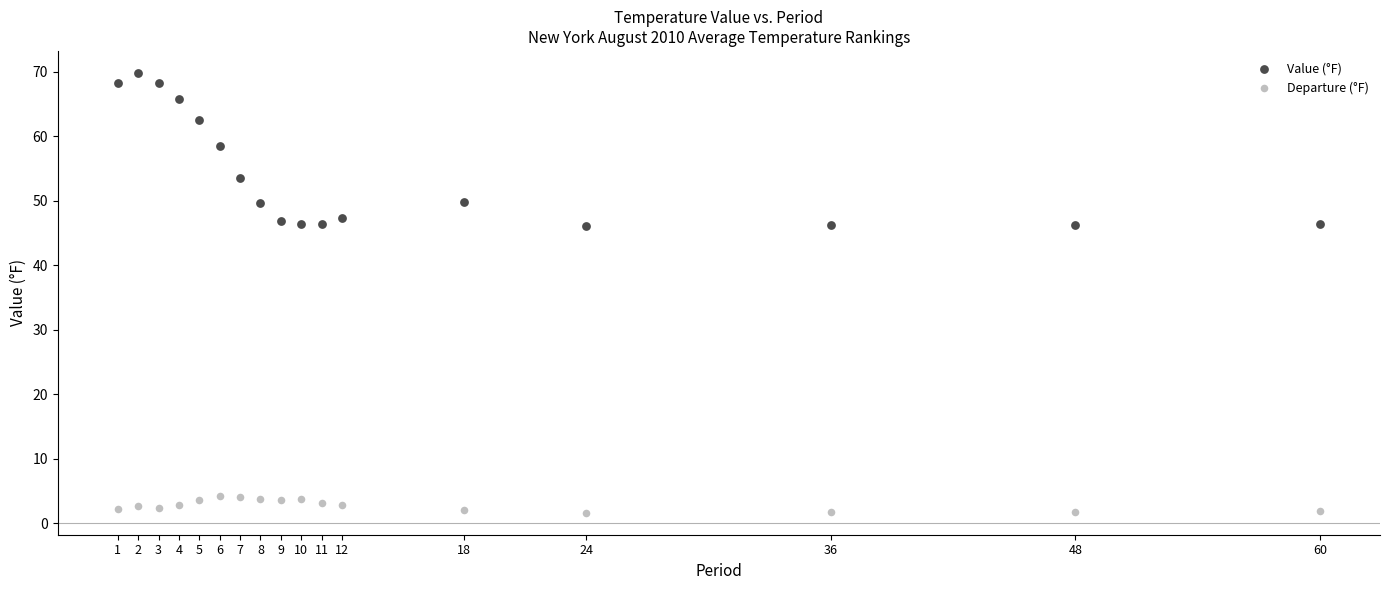

Across all data points, what is the range of X values (max minus min)?

59.0